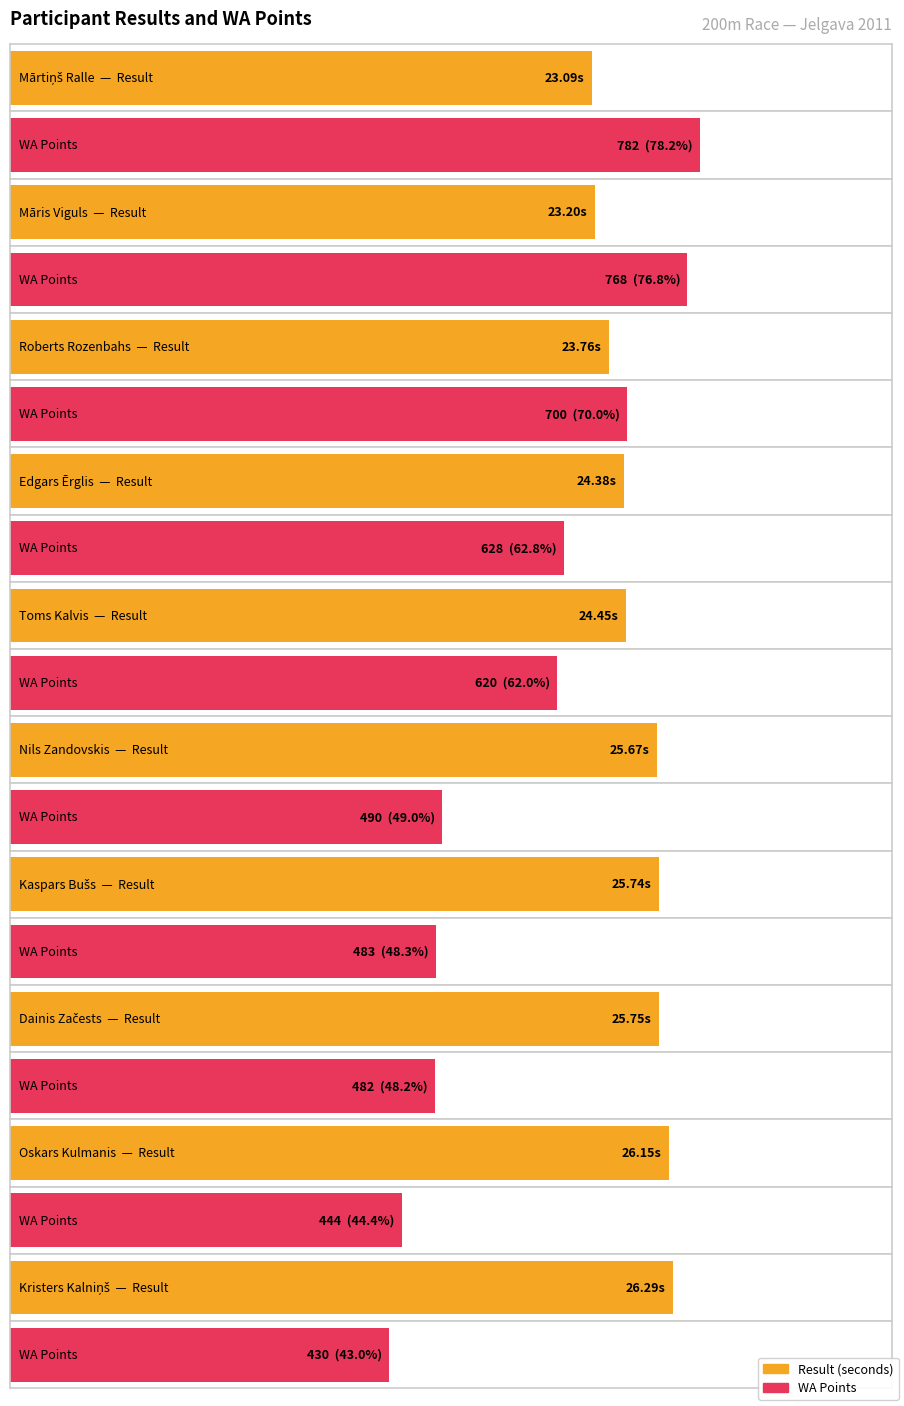

True or false: WA has a value of 1042.7 at Edgars Ērglis.

False